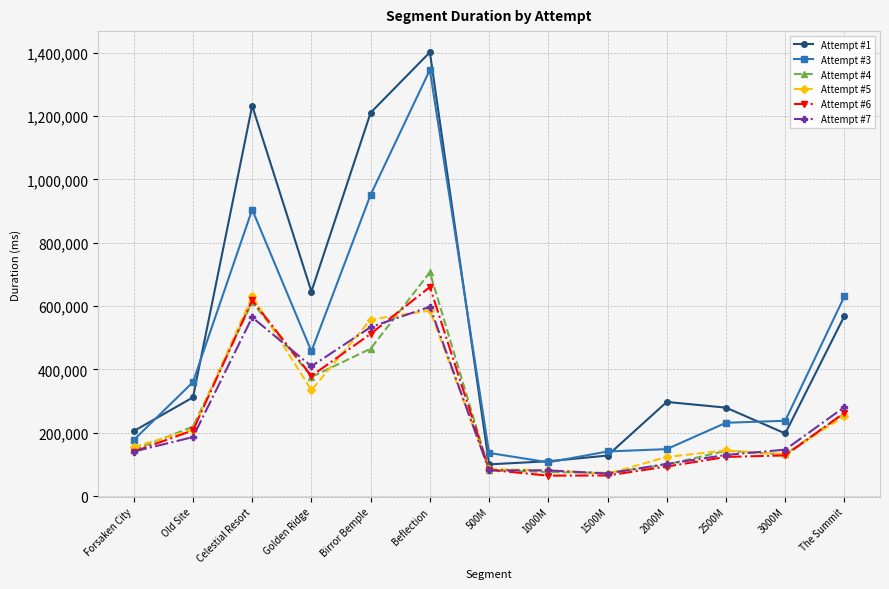

Which series has the widest spread of values?

Attempt #1